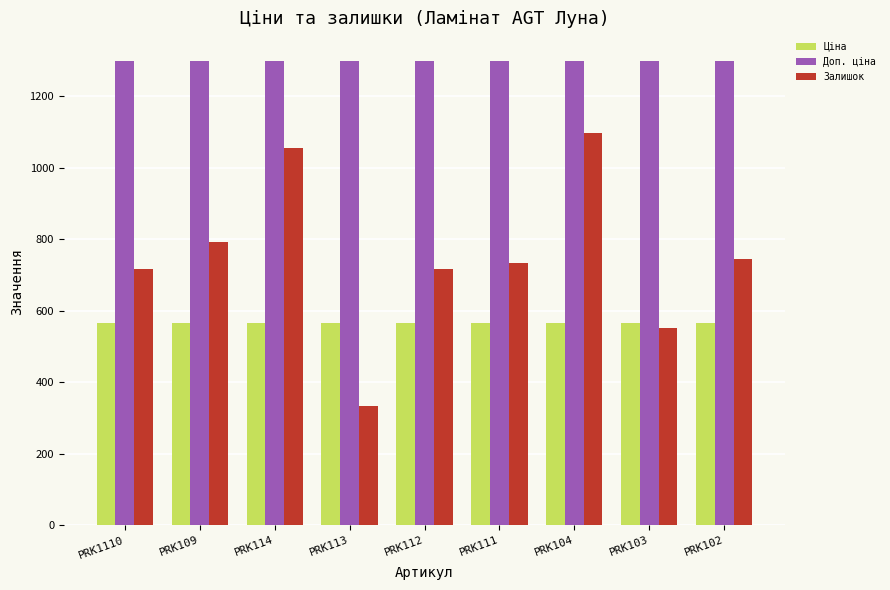

The Доп. ціна series shows 1298.6 at PRK1110. True or false?

True